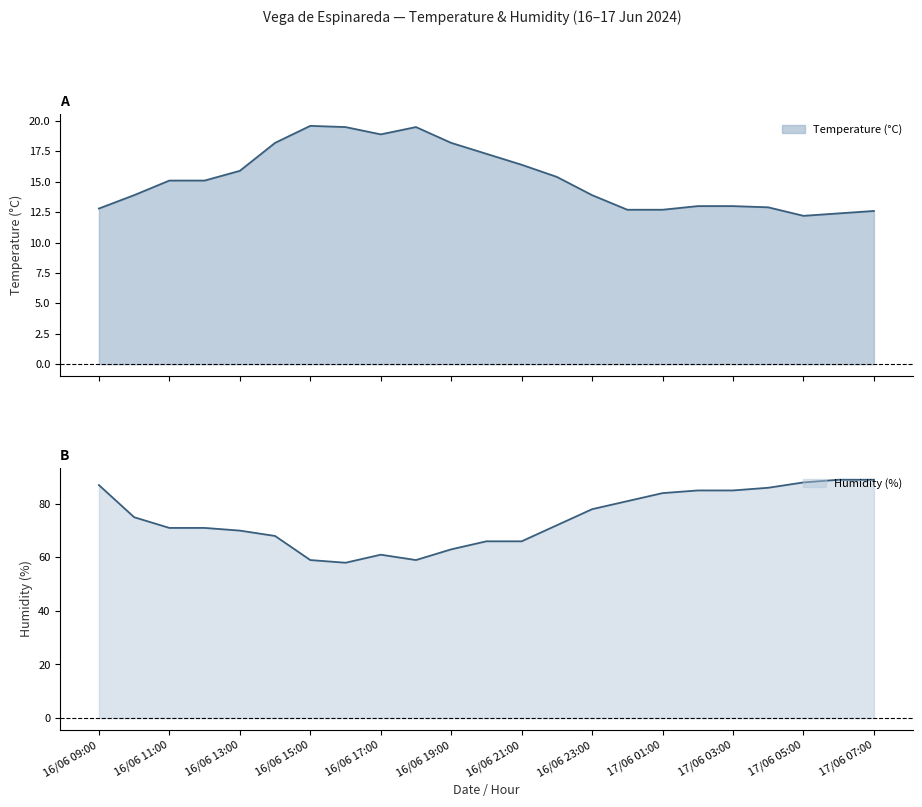

What is the label of the 4th point from the left?

16/06 12:00